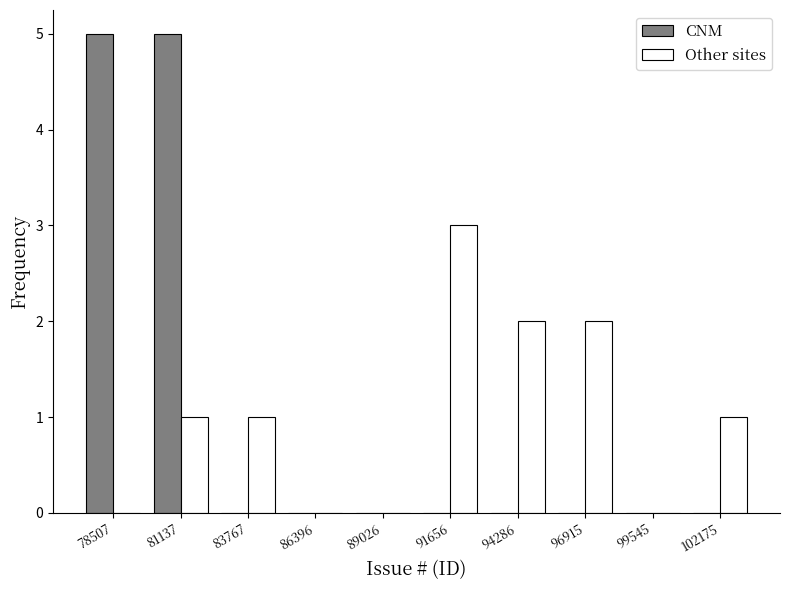

Reading left to right, list every range on the x-axis with the height of the bar of each series over it. Neither the bar edges nor the heights are printed on the chart, so give them approximately, as read against the axes.

77000 to 80000: CNM=5	Other sites=0
80000 to 82500: CNM=5	Other sites=1
82500 to 85000: CNM=0	Other sites=1
85000 to 87500: CNM=0	Other sites=0
87500 to 90500: CNM=0	Other sites=0
90500 to 93000: CNM=0	Other sites=3
93000 to 95500: CNM=0	Other sites=2
95500 to 98000: CNM=0	Other sites=2
98000 to 101000: CNM=0	Other sites=0
101000 to 103500: CNM=0	Other sites=1